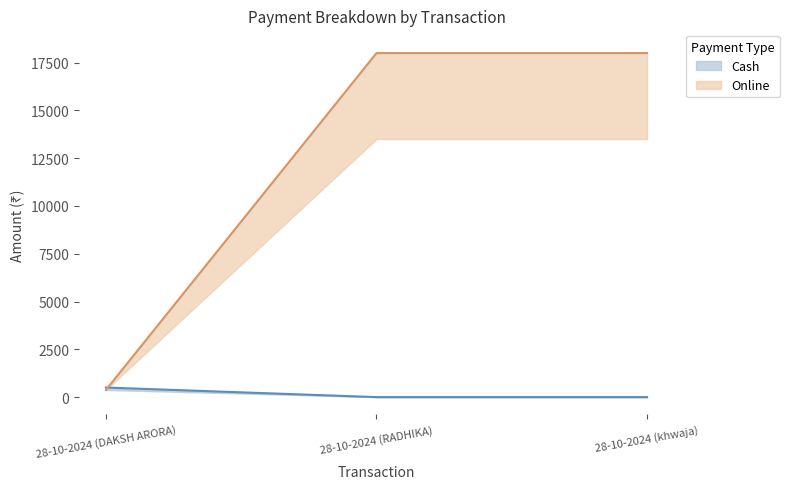

Which series changed the most between 28-10-2024 (DAKSH ARORA) and 28-10-2024 (khwaja)?

Online